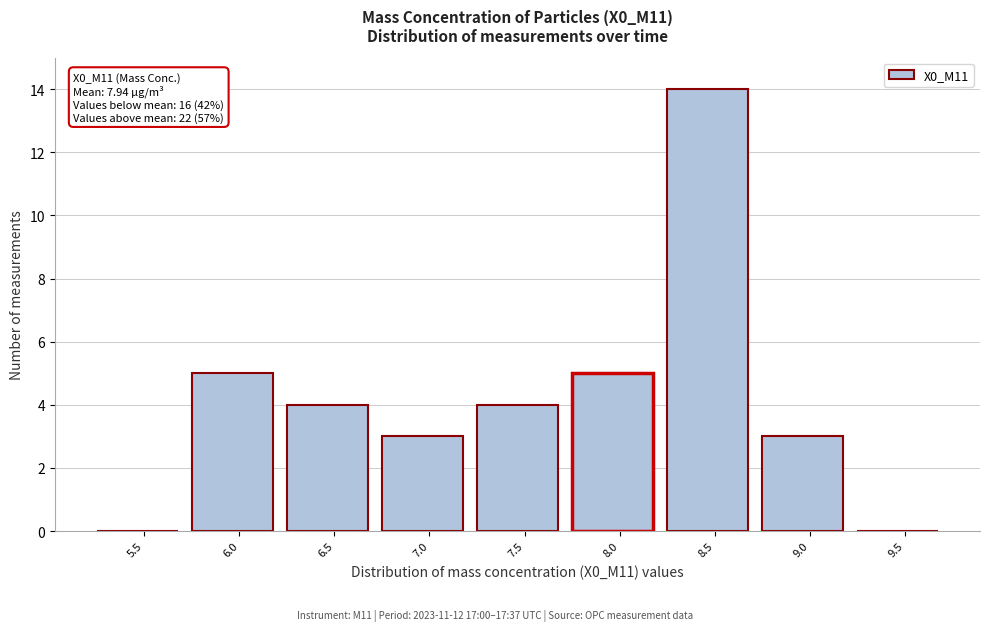

Reading left to right, transcribe all the data shown in this chart.

5.5=0	6.0=5	6.5=4	7.0=3	7.5=4	8.0=5	8.5=14	9.0=3	9.5=0